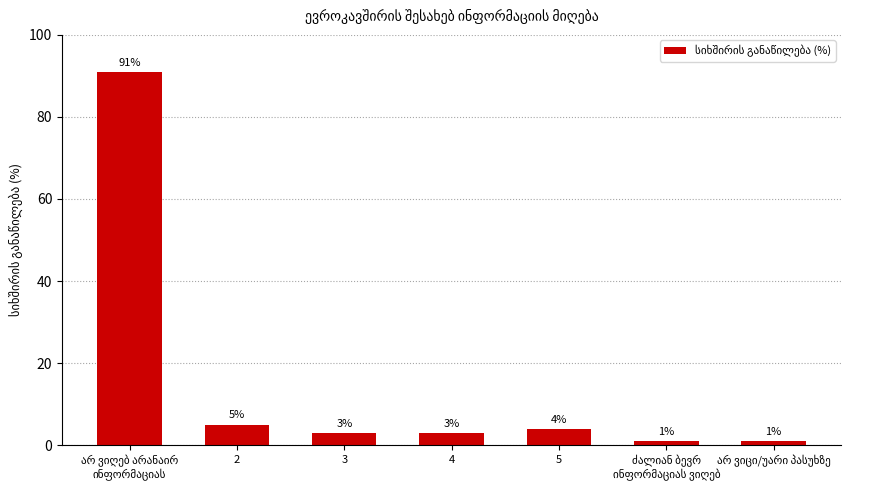

What is the change in value from 4 to 5?

+1